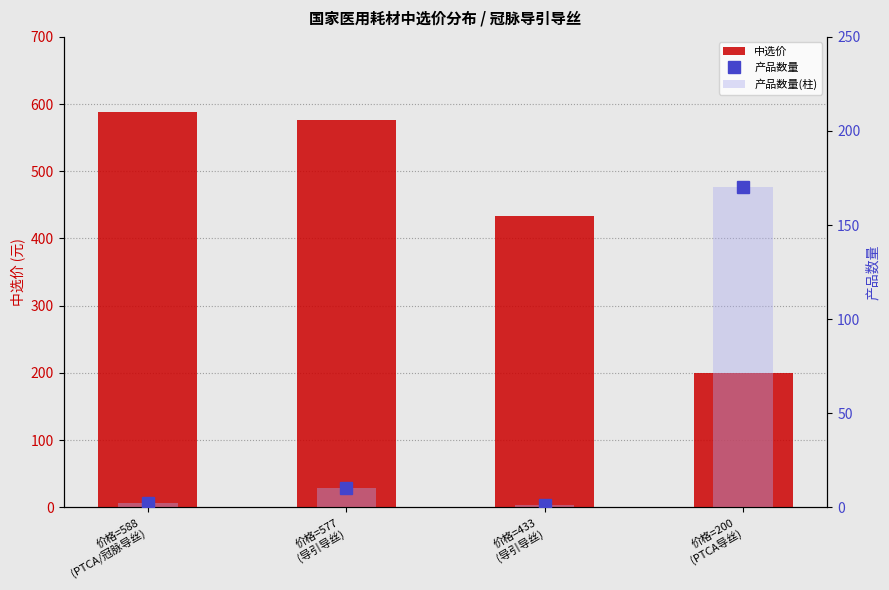

What is the average value of the 产品数量(柱) series?

46